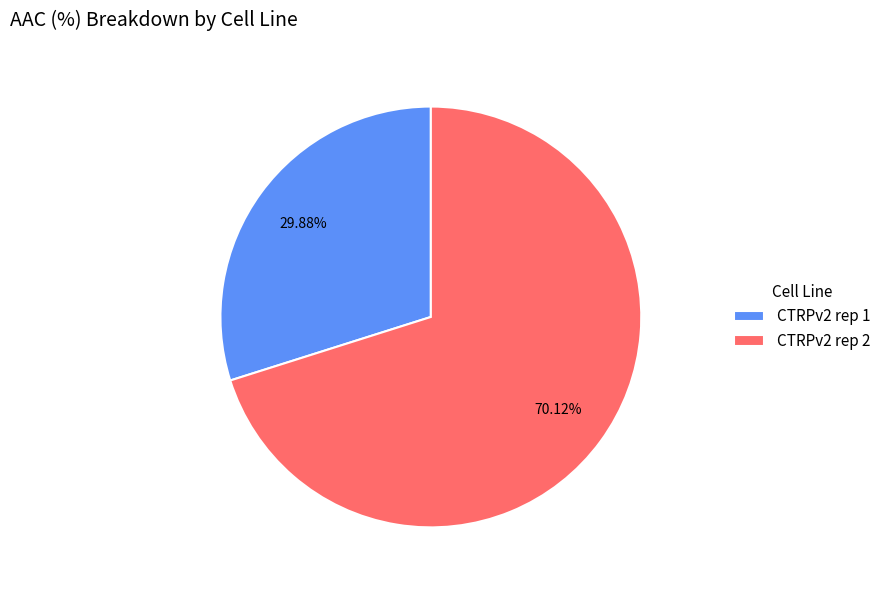

Is CTRPv2 rep 2 the majority of the pie?

Yes